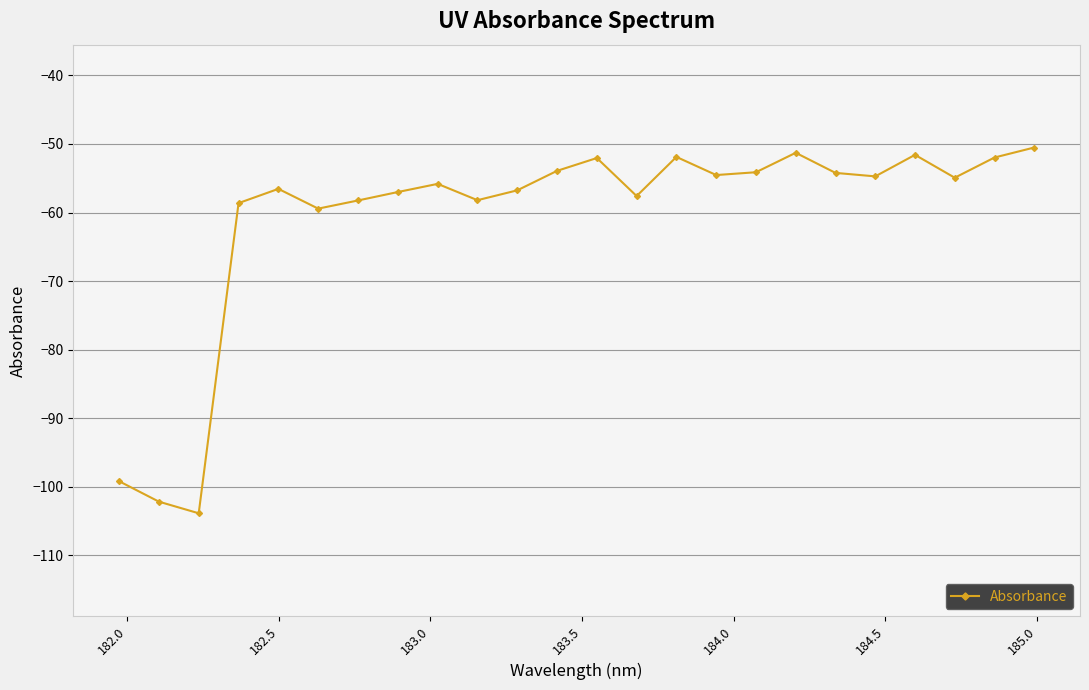

True or false: there are more than 0 points higher than both neighbors.

True